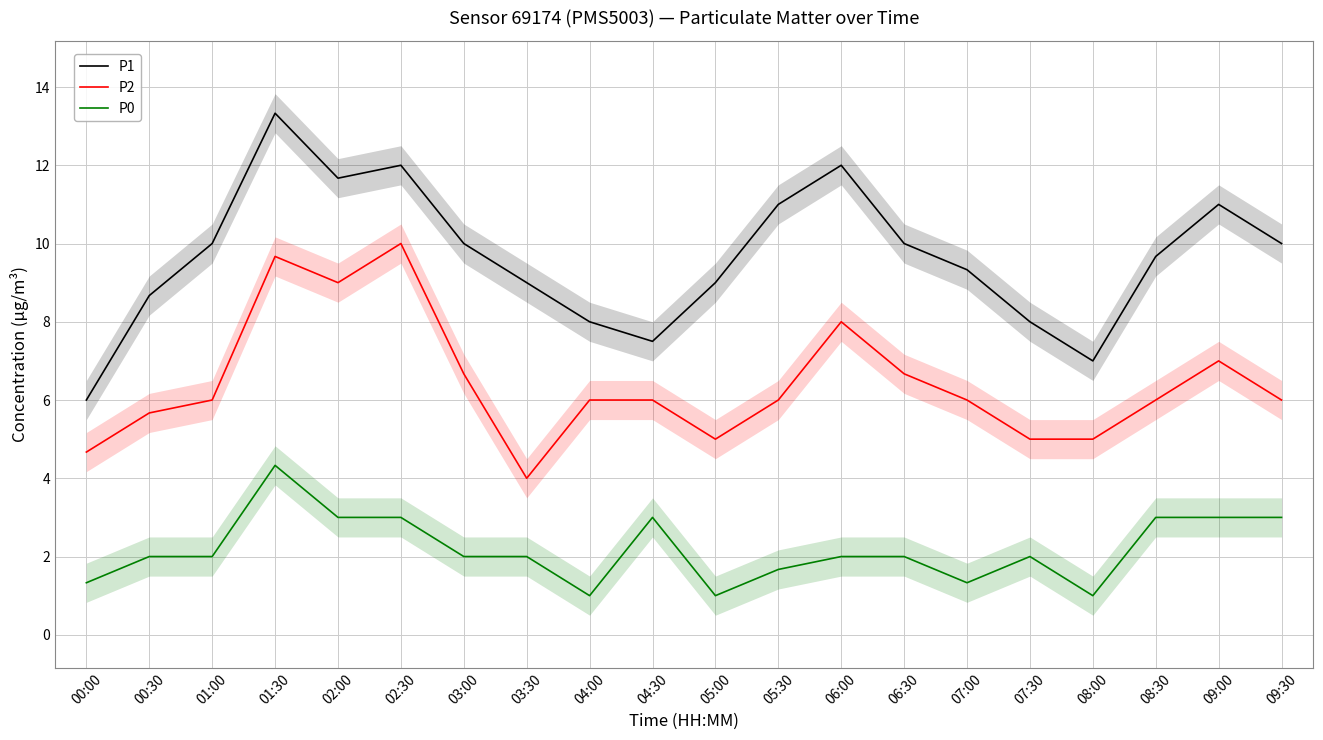

Which has a higher value, 09:00 or 03:00?

09:00